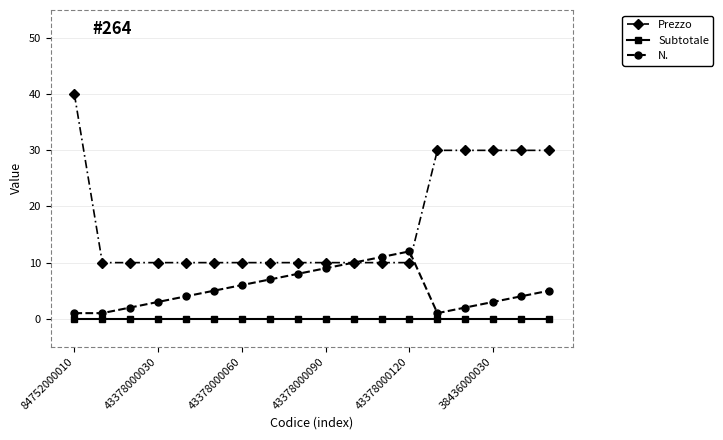

What is the maximum value shown in the chart?

40